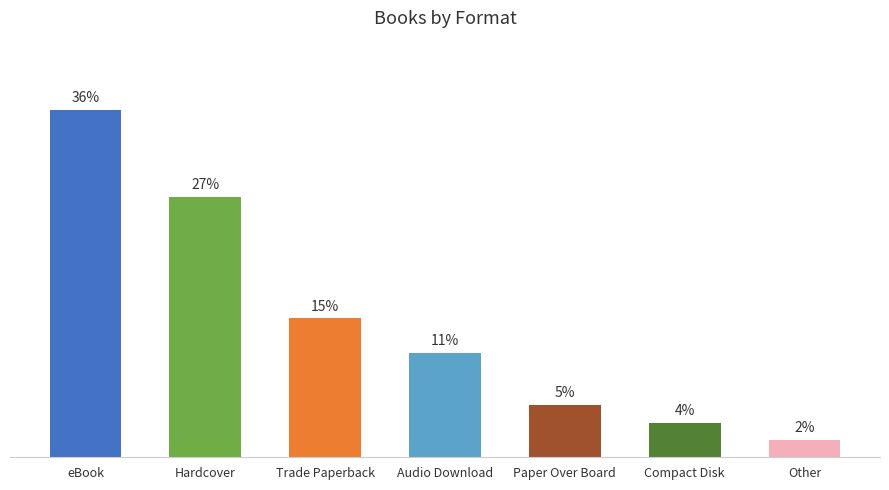

Rank the categories by value from lowest to highest.

Other, Compact Disk, Paper Over Board, Audio Download, Trade Paperback, Hardcover, eBook